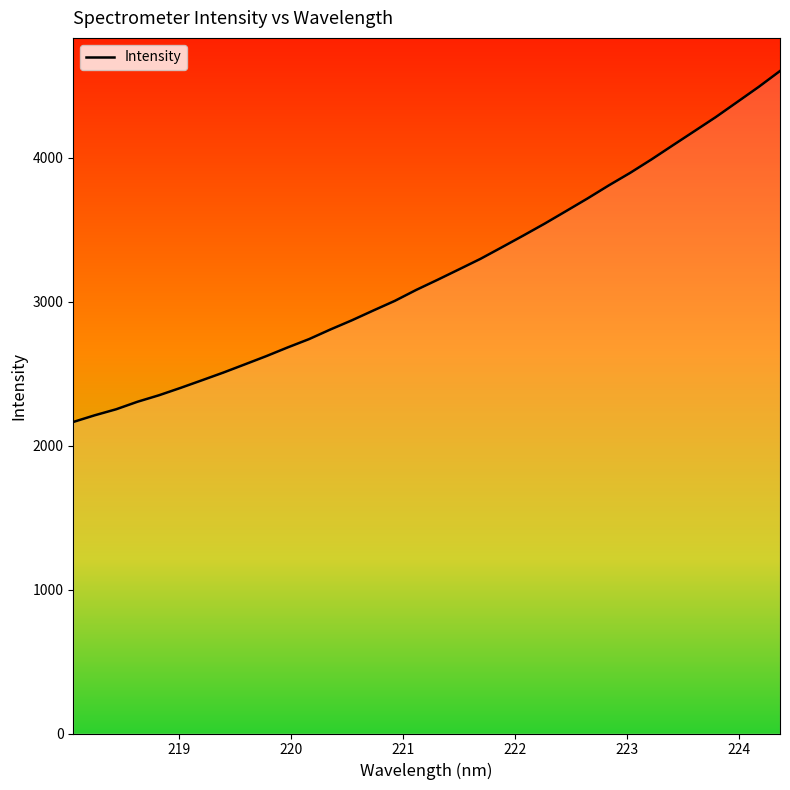

What is the maximum value shown in the chart?

4604.0